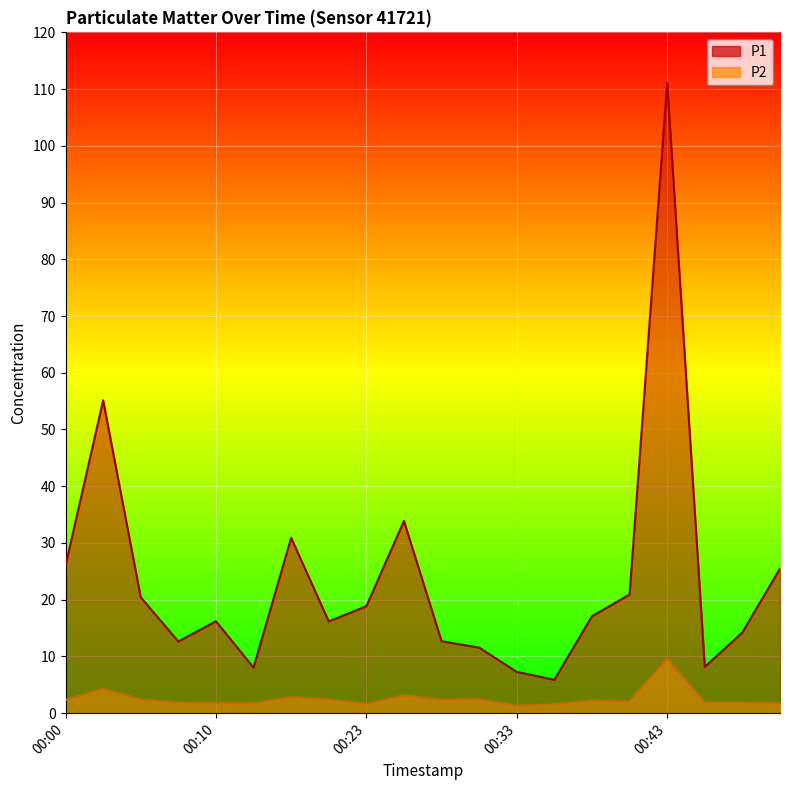

What is the average value of the P1 series?

23.6